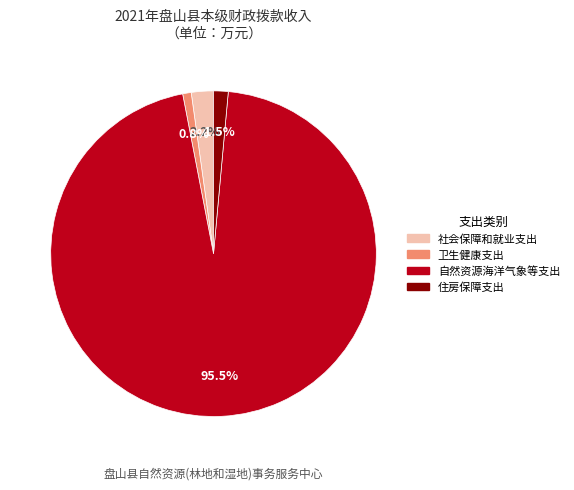

How many segments does this pie chart have?

4